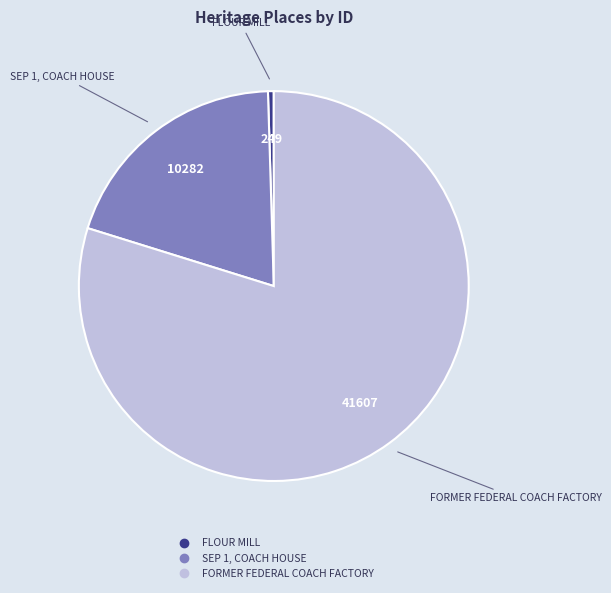

Do SEP 1, COACH HOUSE and FLOUR MILL together represent more than half of the pie?

No